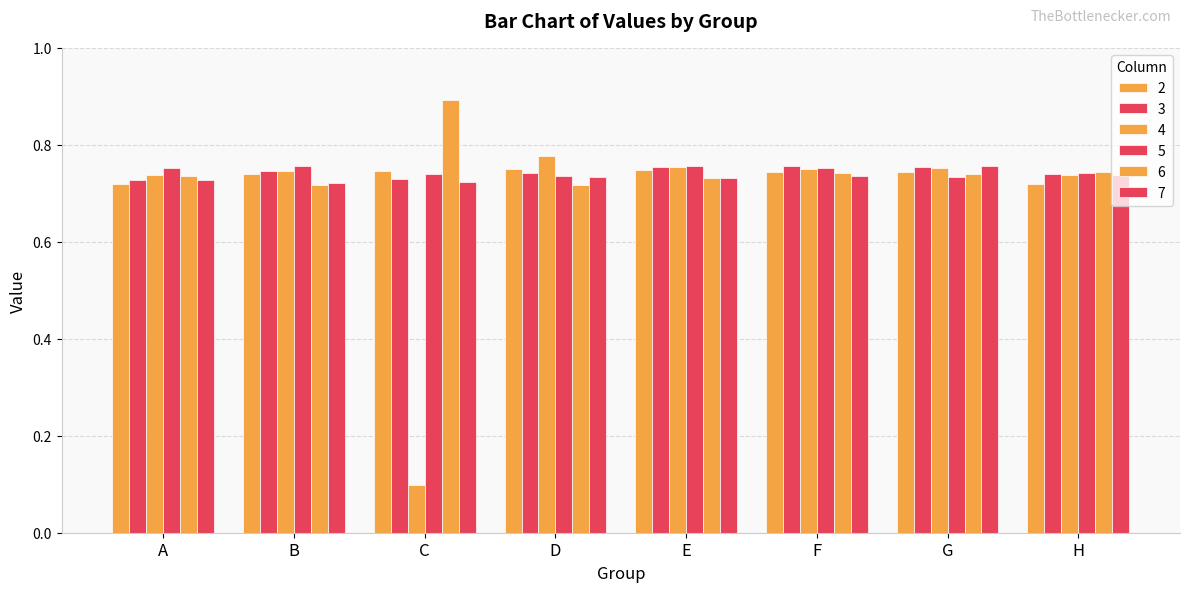

How many 5 values are between 0 and 1?

8